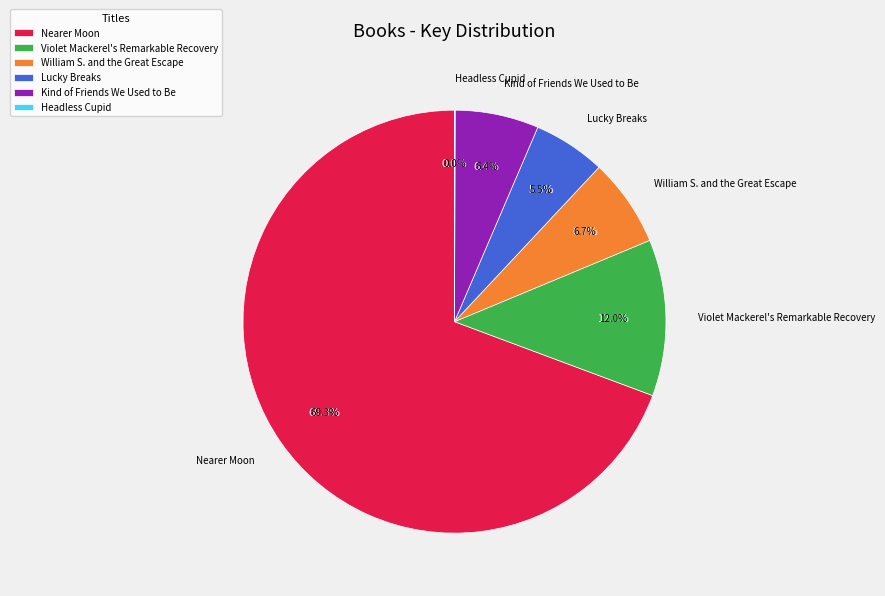

Count the number of slices in the pie.

6